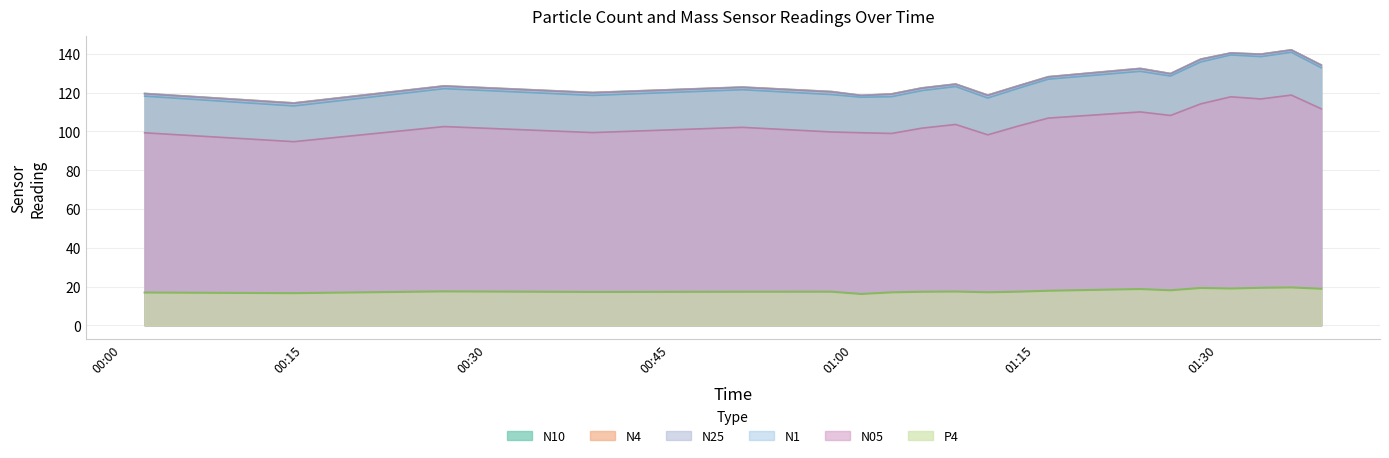

True or false: N4 and N25 cross at least once.

False